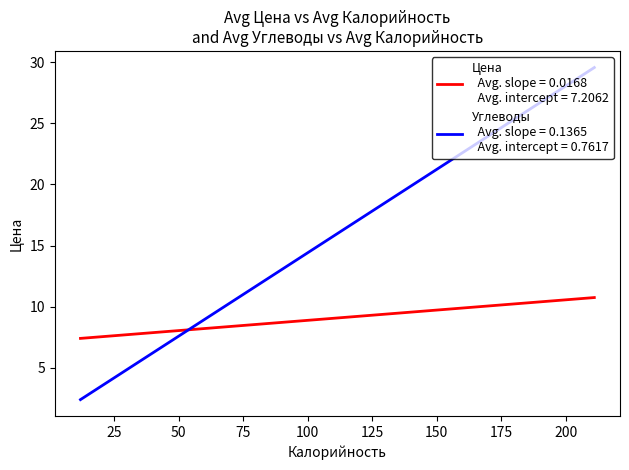

What is the smallest value displayed?

2.4